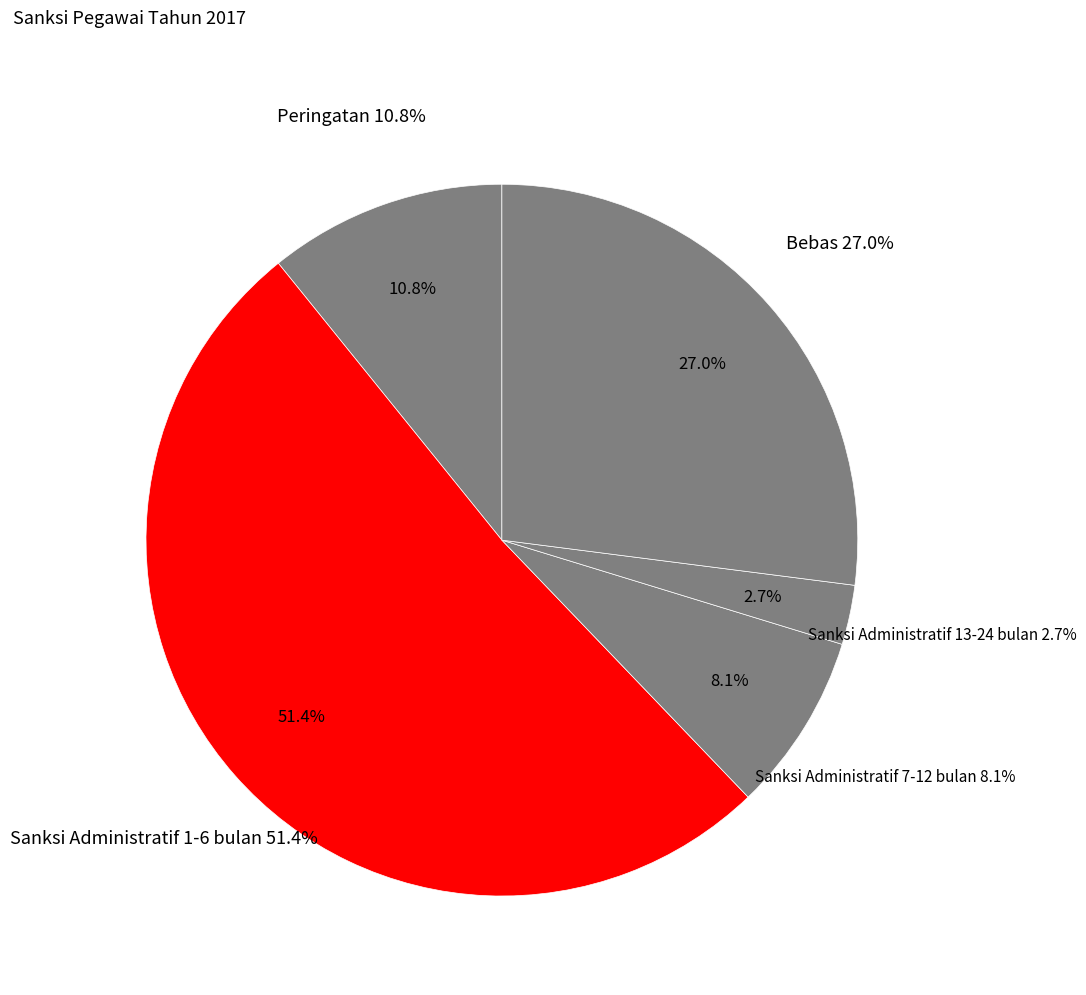

Which slice represents more than half of the pie?

Sanksi Administratif 1-6 bulan